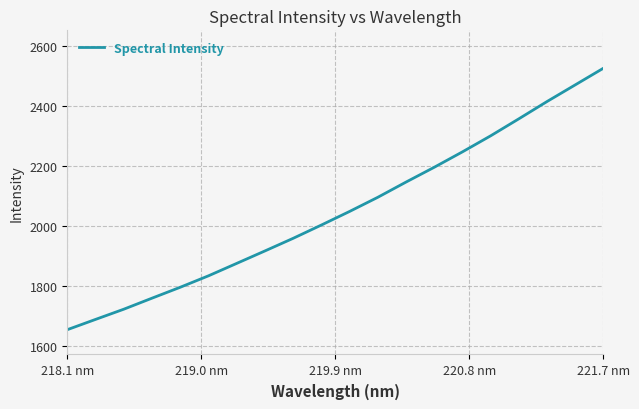

What is the minimum value shown in the chart?

1654.2